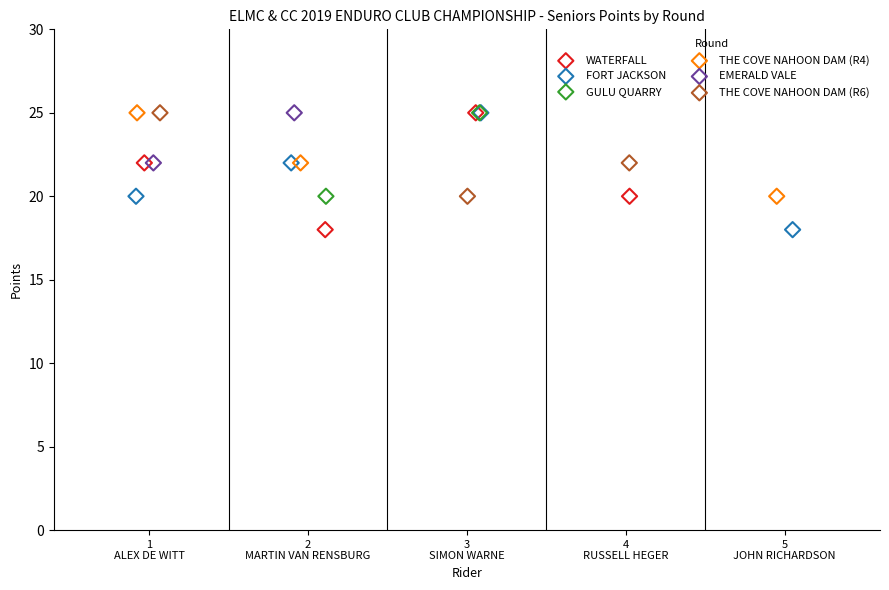

What are all the series names shown in the legend?

WATERFALL, FORT JACKSON, GULU QUARRY, THE COVE NAHOON DAM (R4), EMERALD VALE, THE COVE NAHOON DAM (R6)